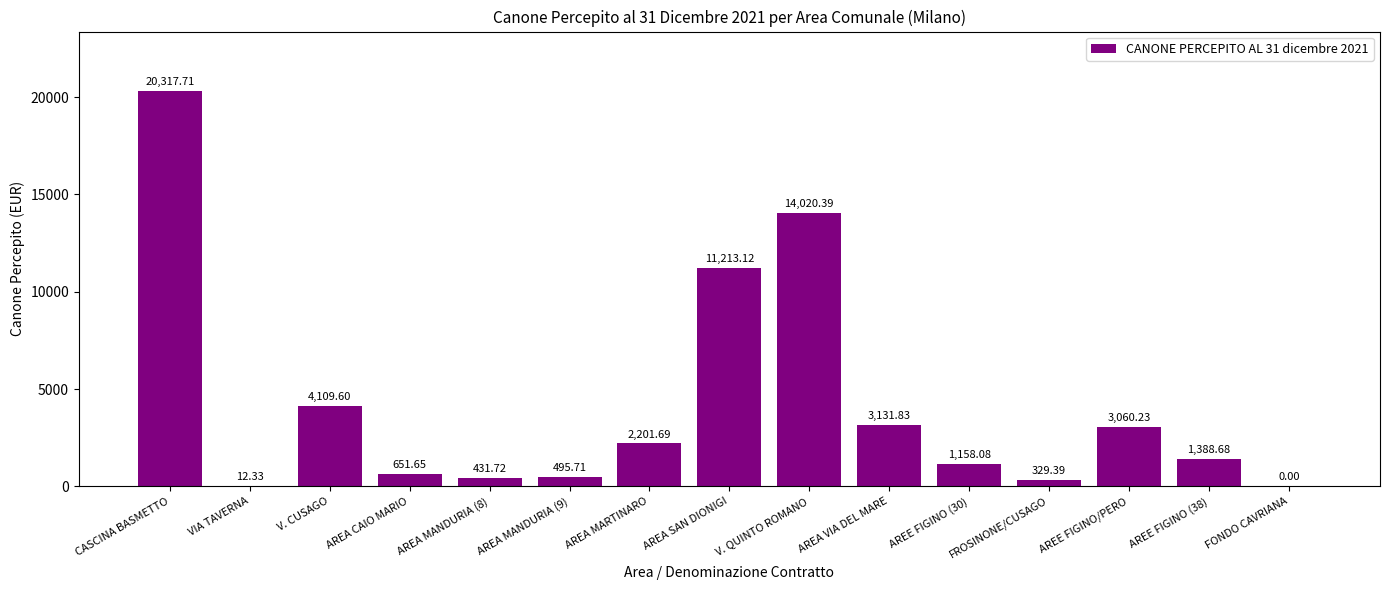

What is the change in value from AREA MARTINARO to AREE FIGINO/PERO?

+858.5